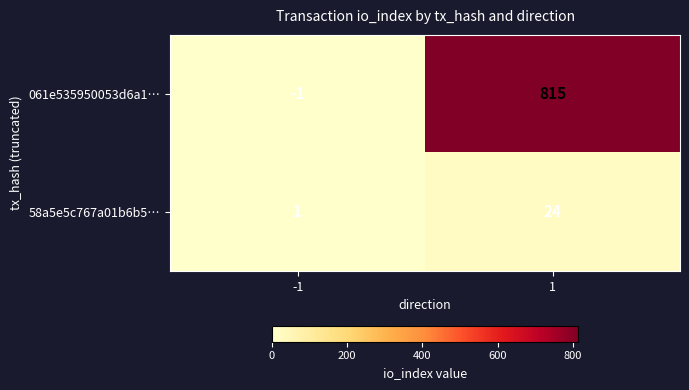

At which category does the chart reach its peak across all series?

1